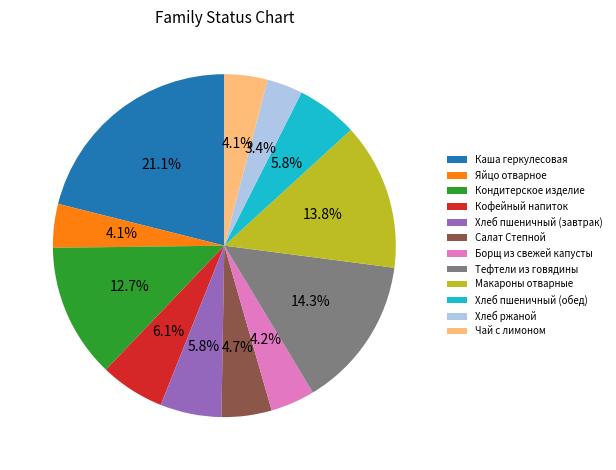

To the nearest percent, what is the difference between the largest and smallest slice percentages?

18%